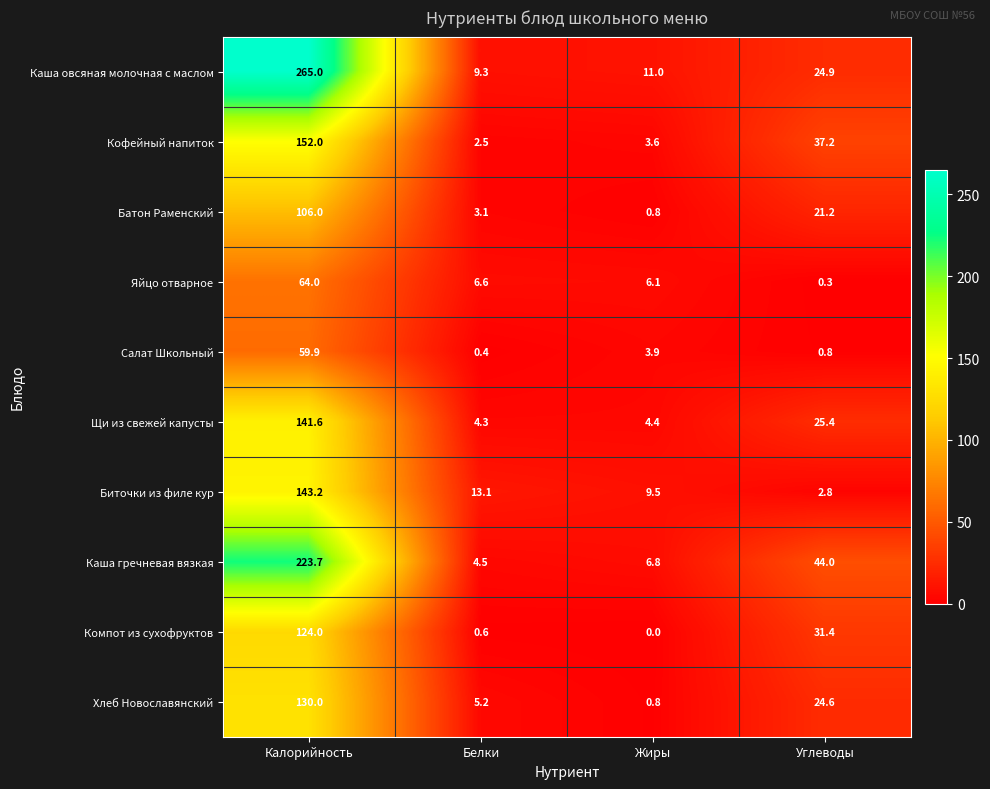

At which label does Салат Школьный first exceed 3?

Калорийность